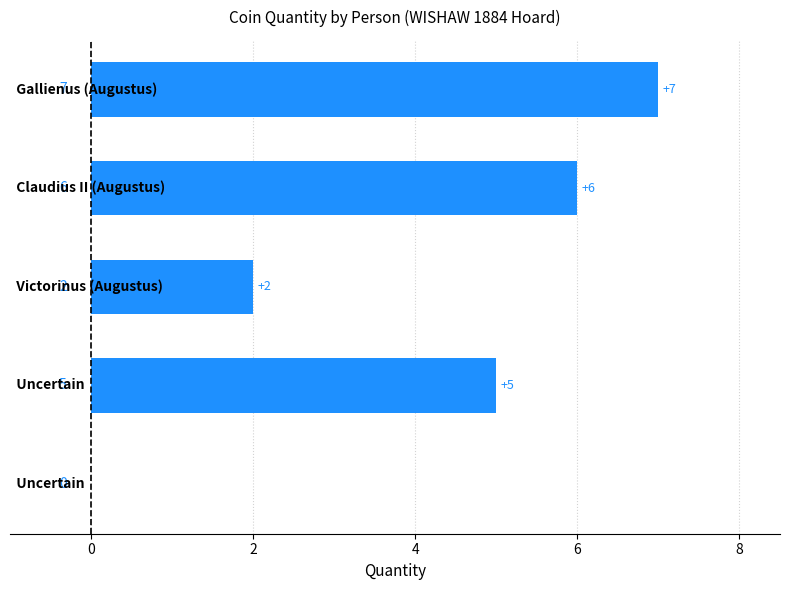

What is the maximum value shown in the chart?

7